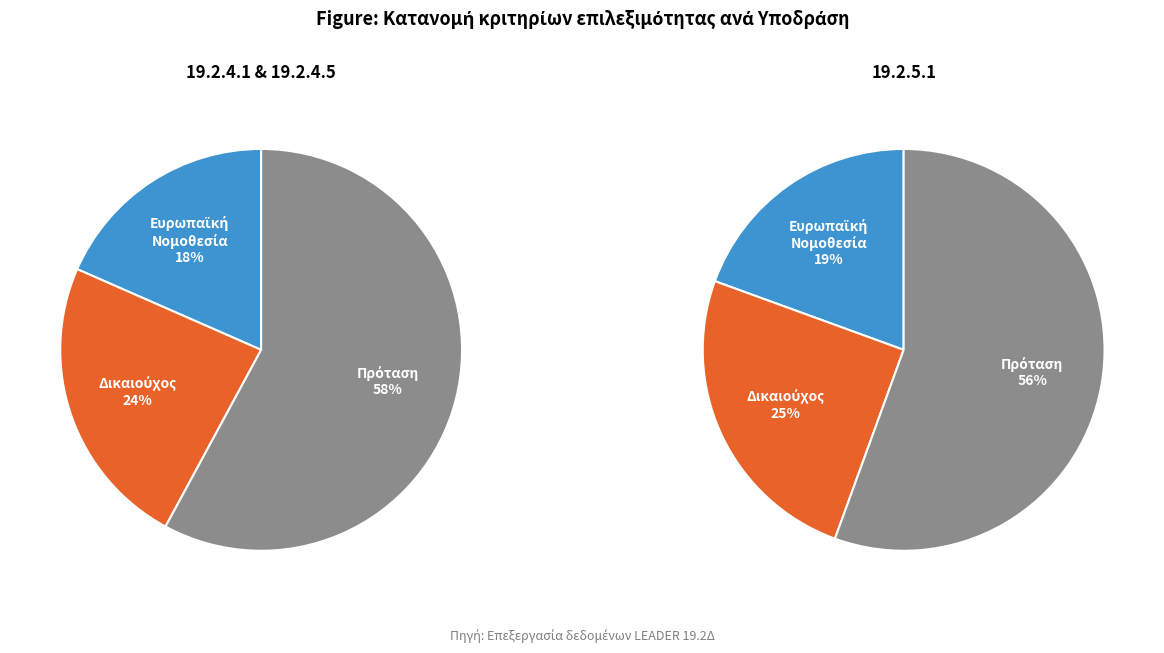

Rank the series by their maximum value, from highest to lowest.

19.2.4.1, 19.2.4.5, 19.2.5.1